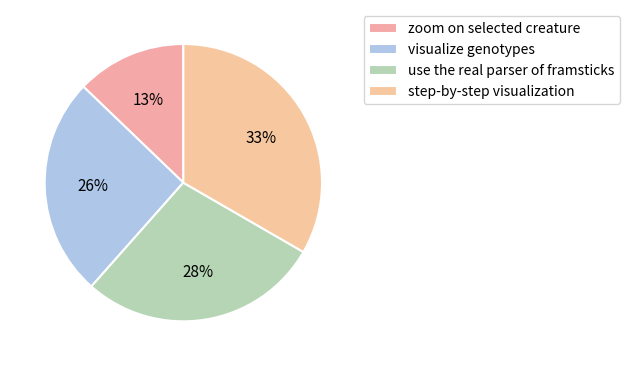

Is it true that zoom on selected creature is 13% of the pie?

True